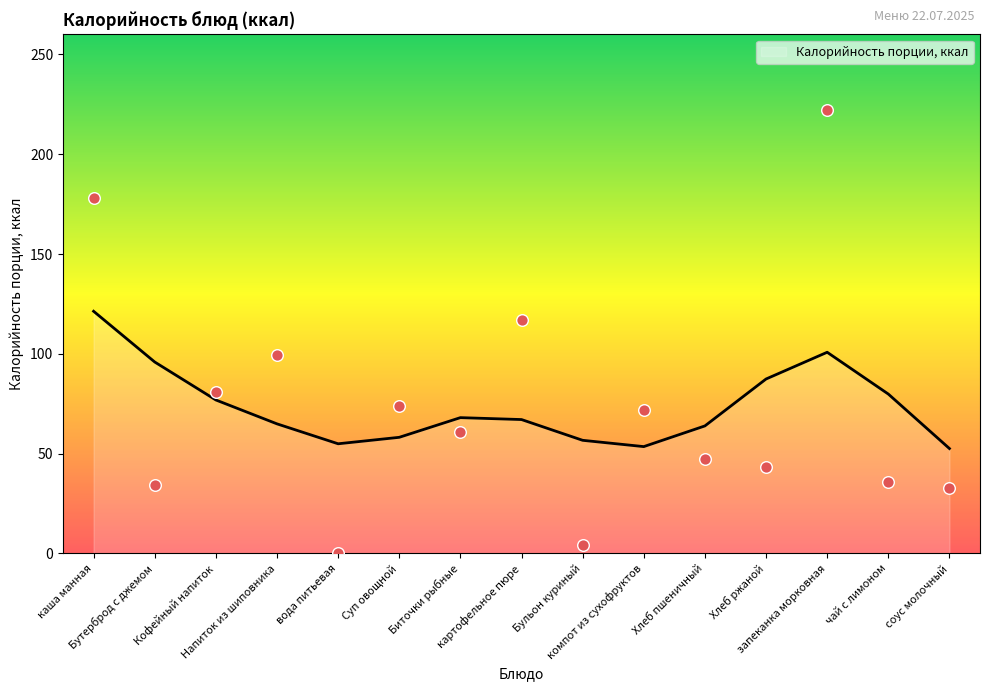

What is the change in value from Бутерброд с джемом to компот из сухофруктов?

+37.8